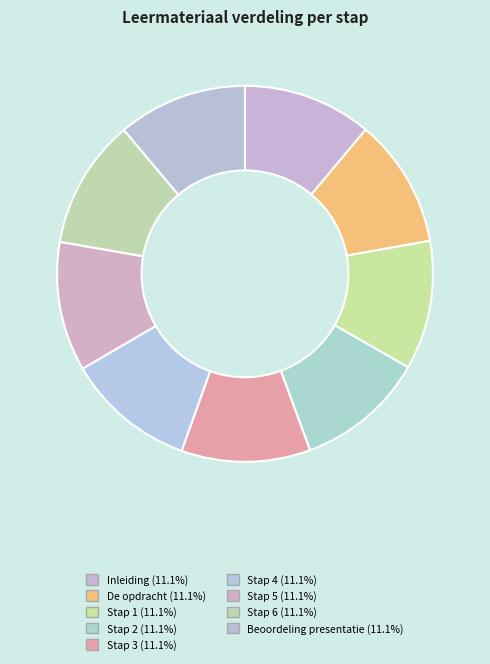

How many segments does this pie chart have?

9